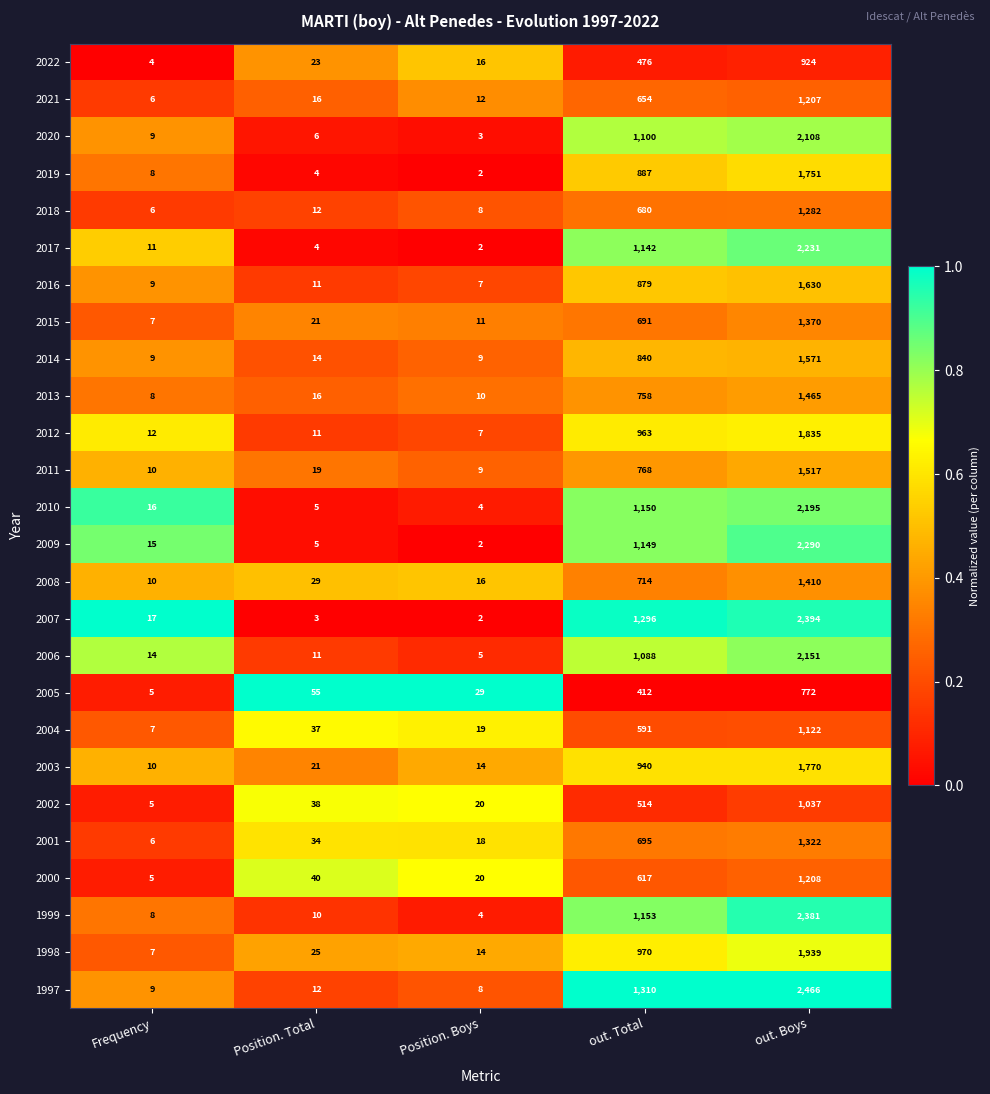

At which category is the sum across all series the highest?

out. Boys